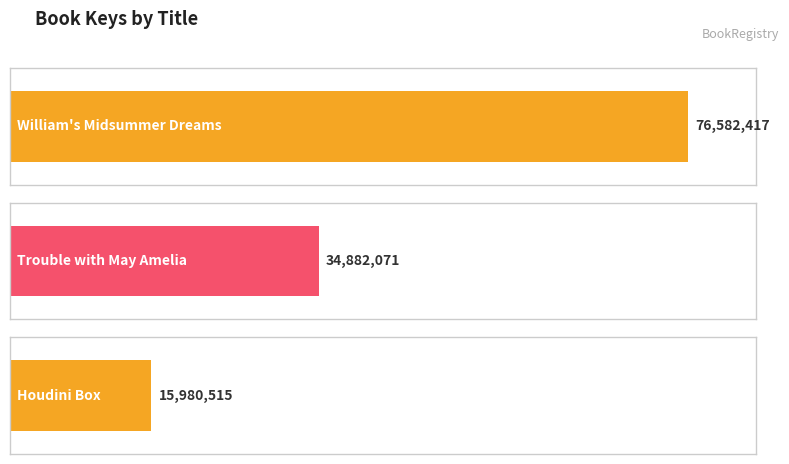

Read the value at William's Midsummer Dreams, to the nearest 10.

76582420